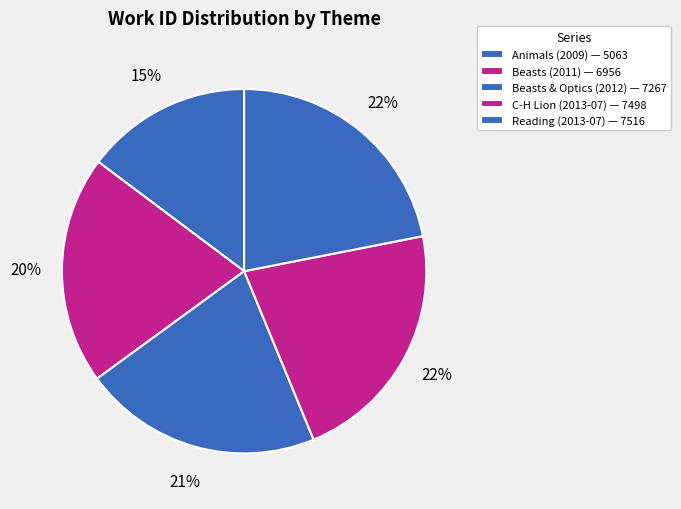

Count the number of slices in the pie.

5